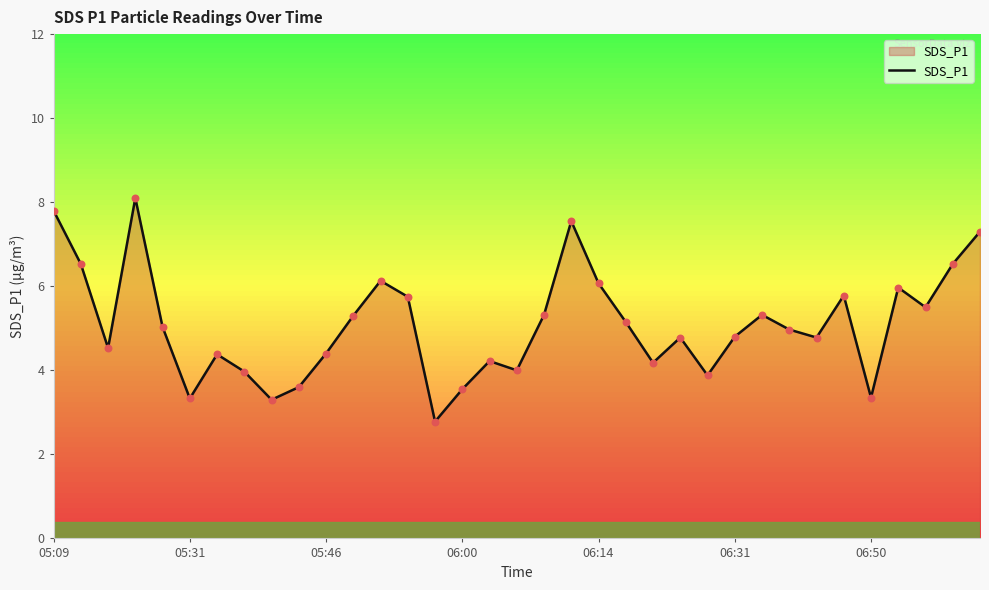

What is the difference between the maximum and minimum values?

5.3